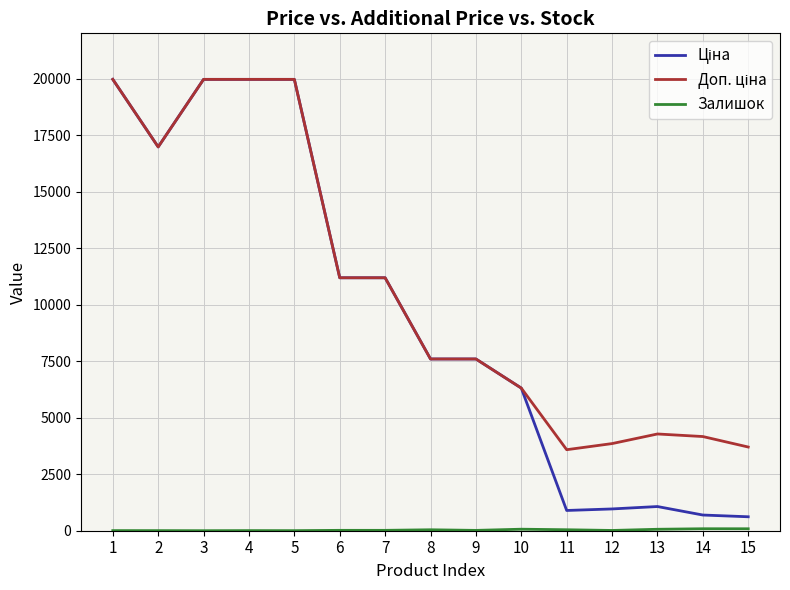

True or false: Доп. ціна and Ціна intersect in this chart.

False